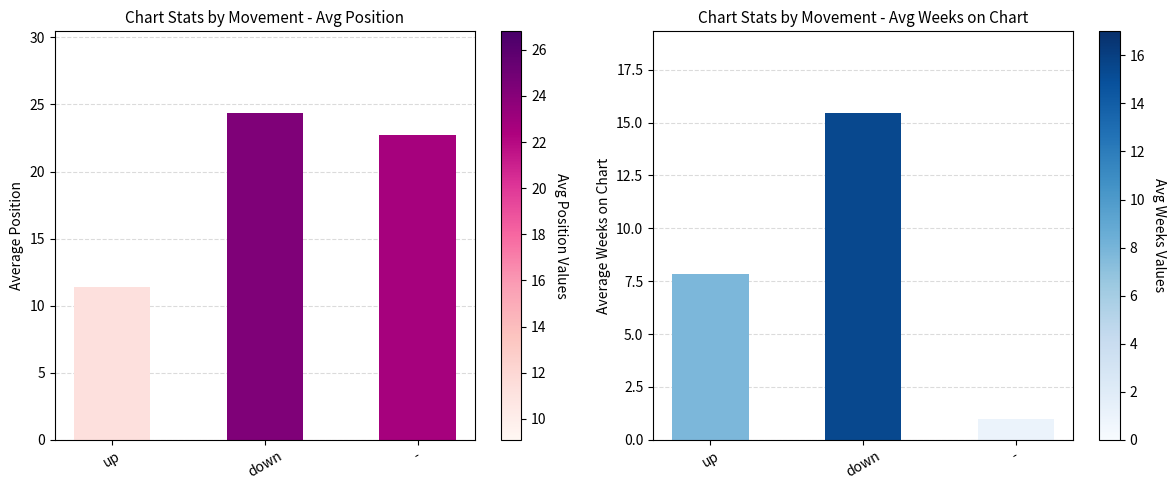

The Avg Weeks on Chart series shows 6.9 at down. True or false?

False